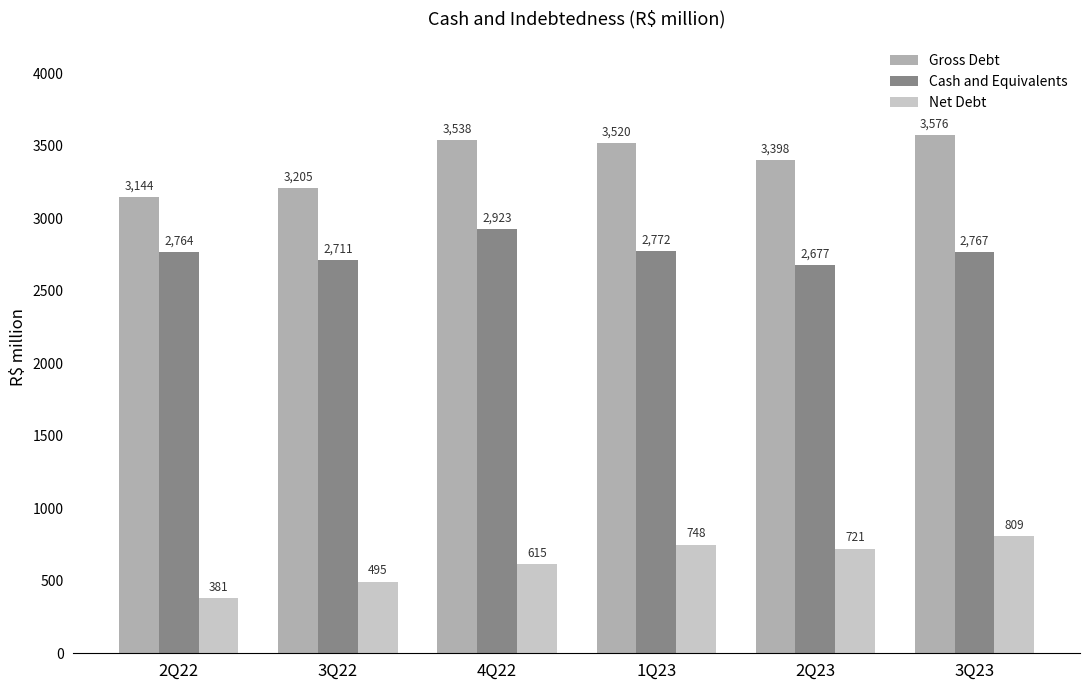

What is the difference between the highest and lowest values at 3Q23?

2767.0